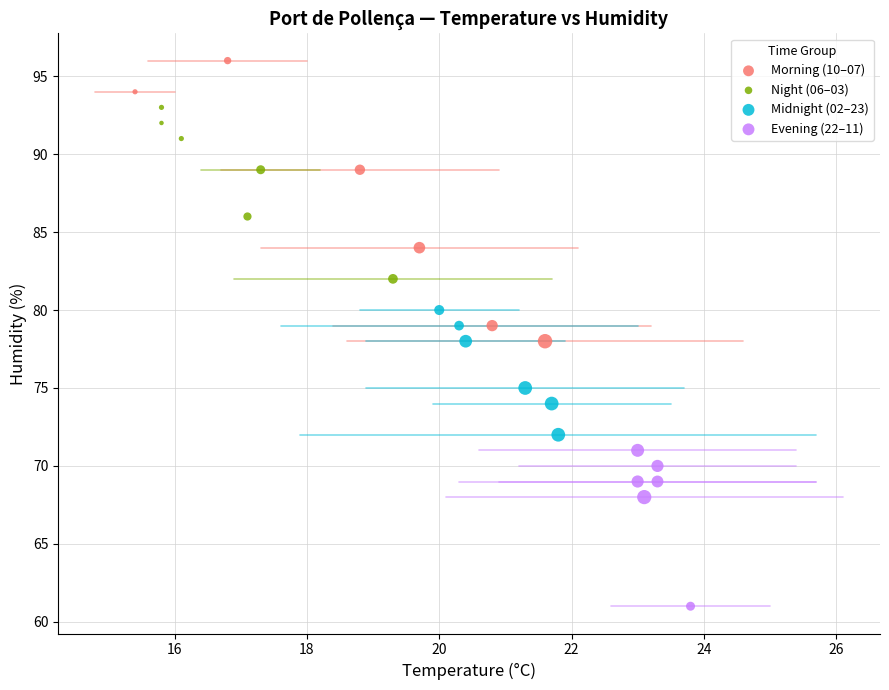

Which series reaches the maximum Y coordinate?

Morning (10–07)